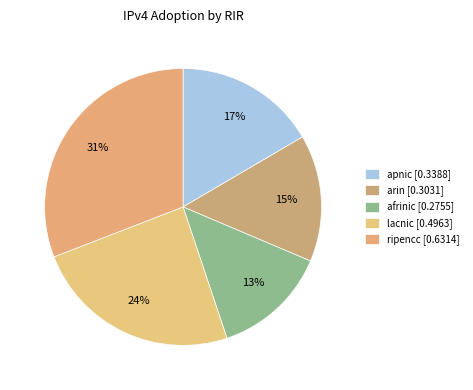

How many segments does this pie chart have?

5